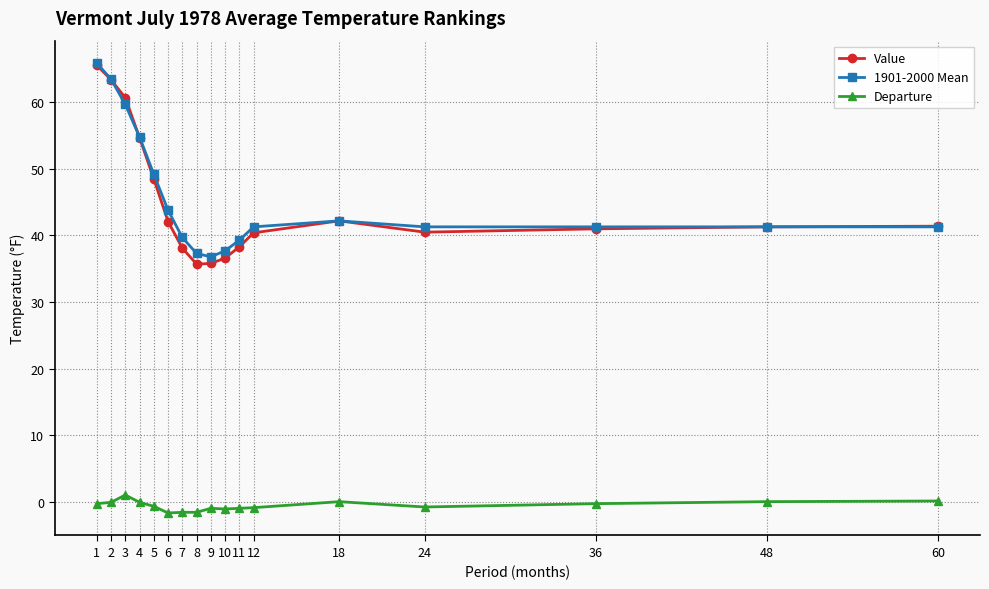

What is the difference between the maximum and minimum values in the 1901-2000 Mean series?

29.1